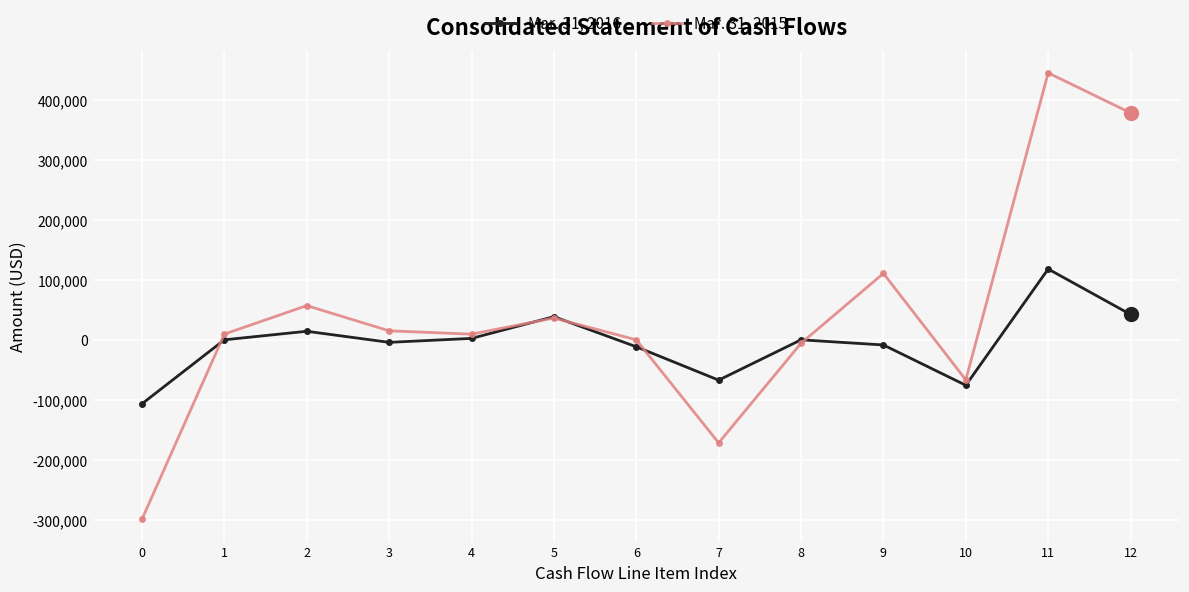

How many distinct data groups are displayed?

2